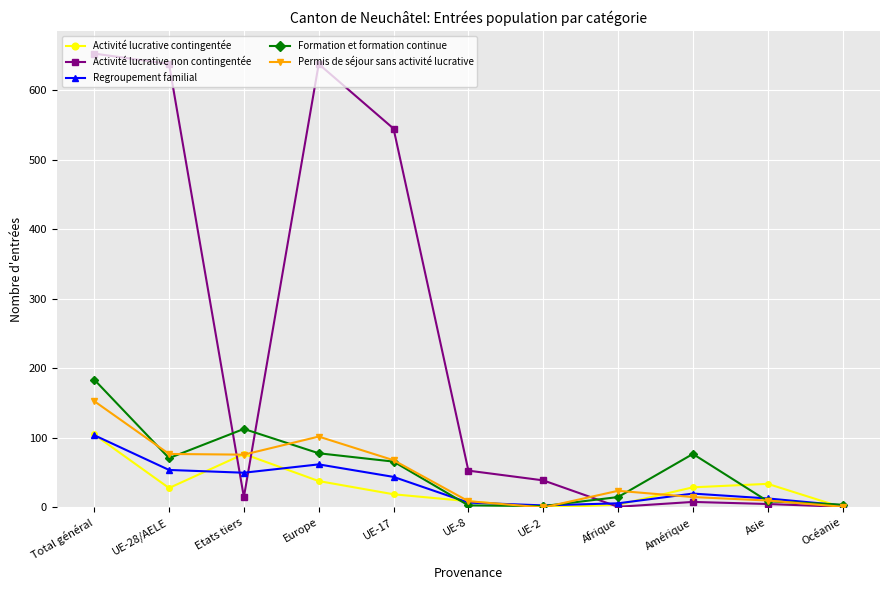

Between Total général and UE-28/AELE, which series saw the biggest shift?

Formation et formation continue